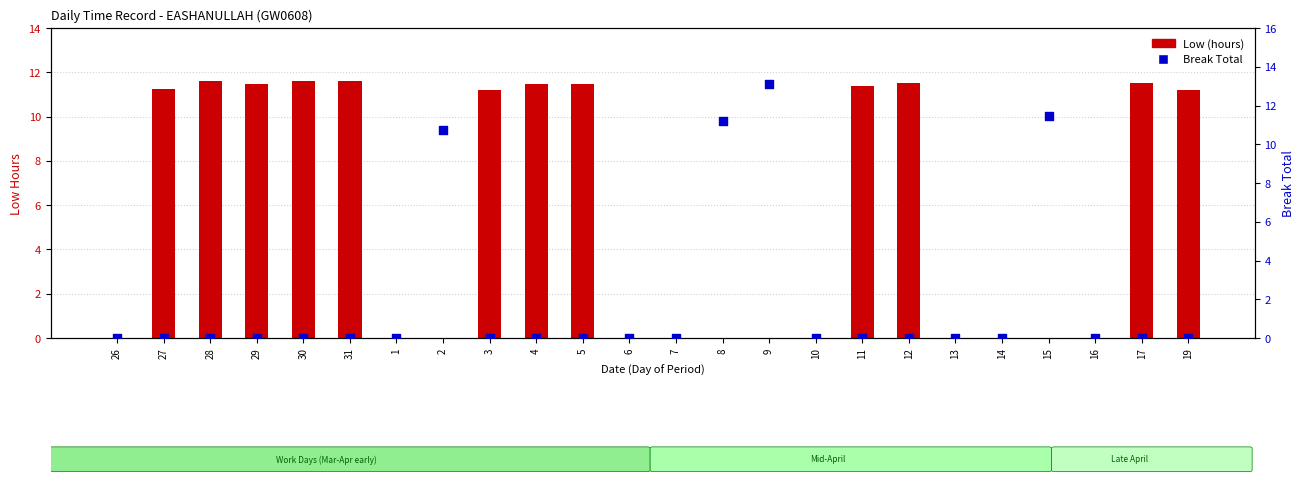

At which category is the sum across all series the highest?

9